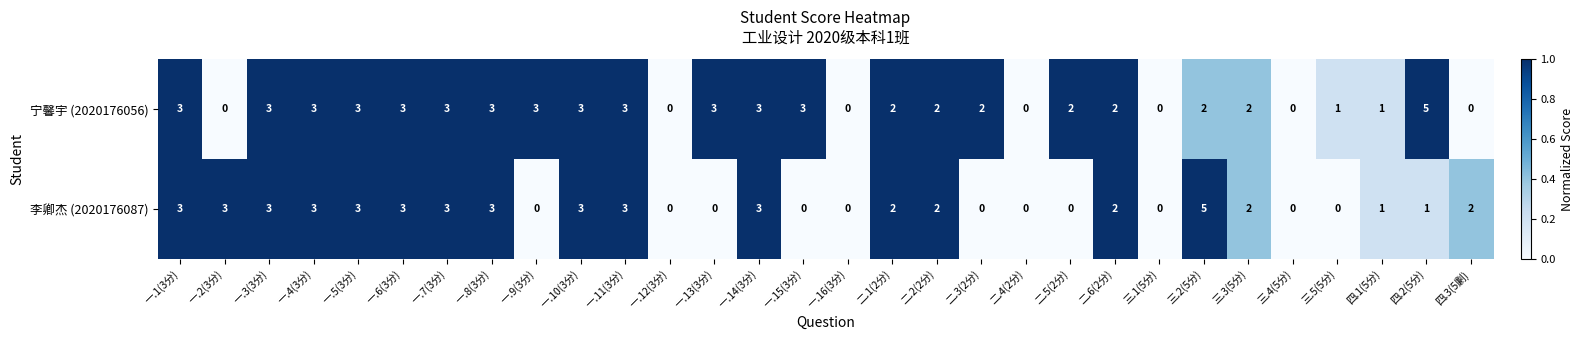

Rank the series by their average value, from highest to lowest.

宁馨宇 (2020176056), 李卿杰 (2020176087)